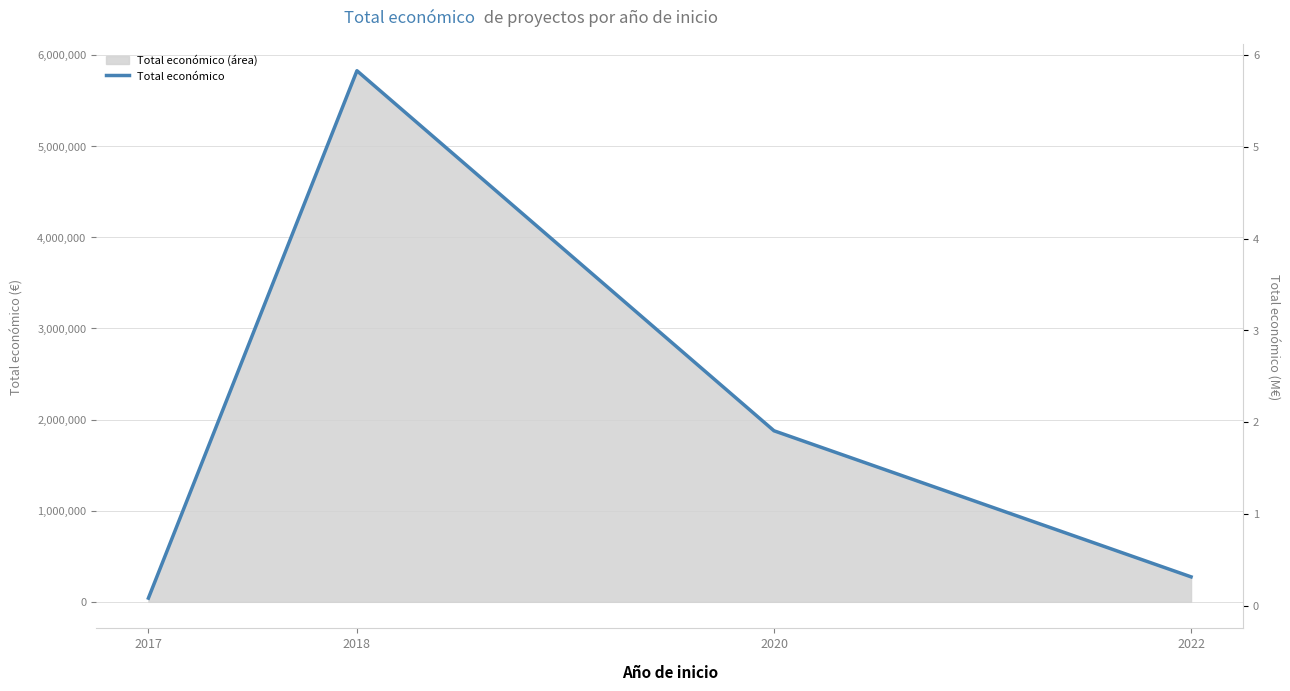

What is the difference between the maximum and minimum values?

5787738